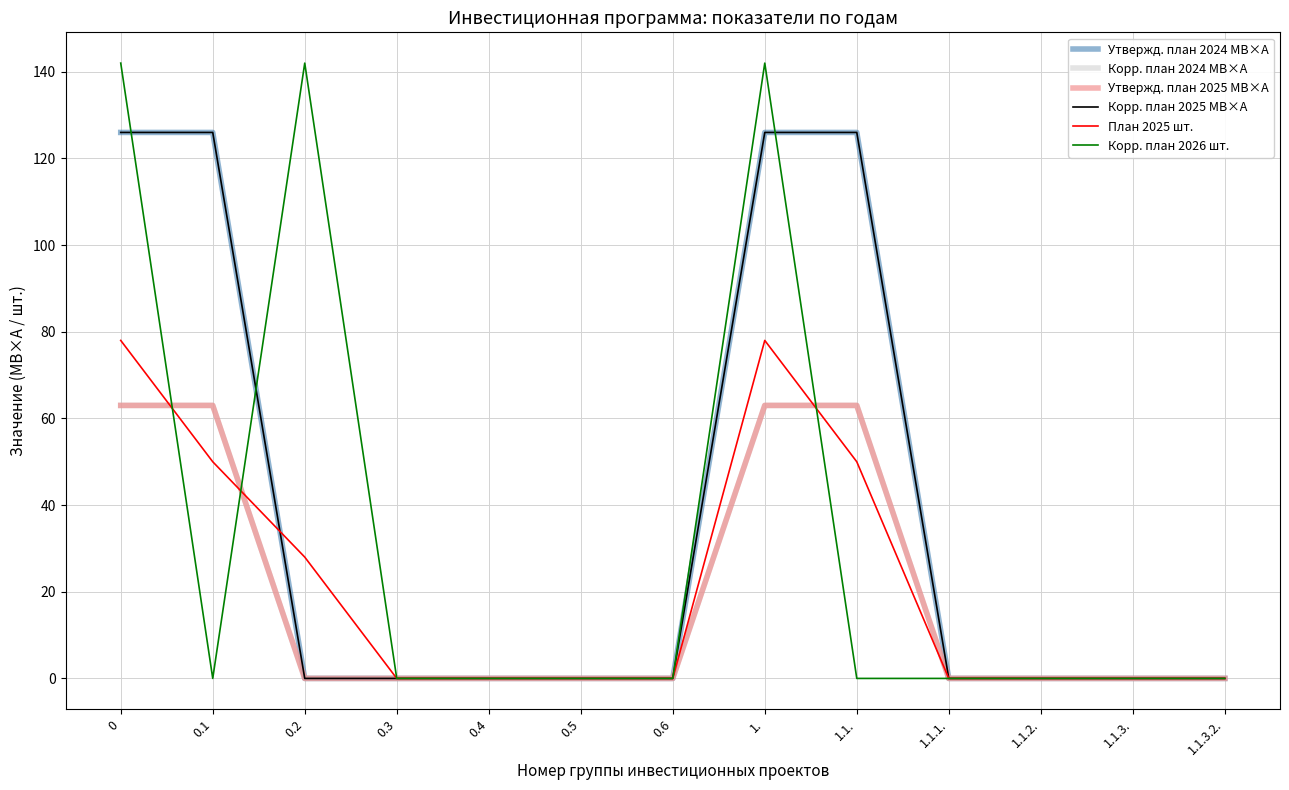

Does the chart have visible grid lines?

Yes